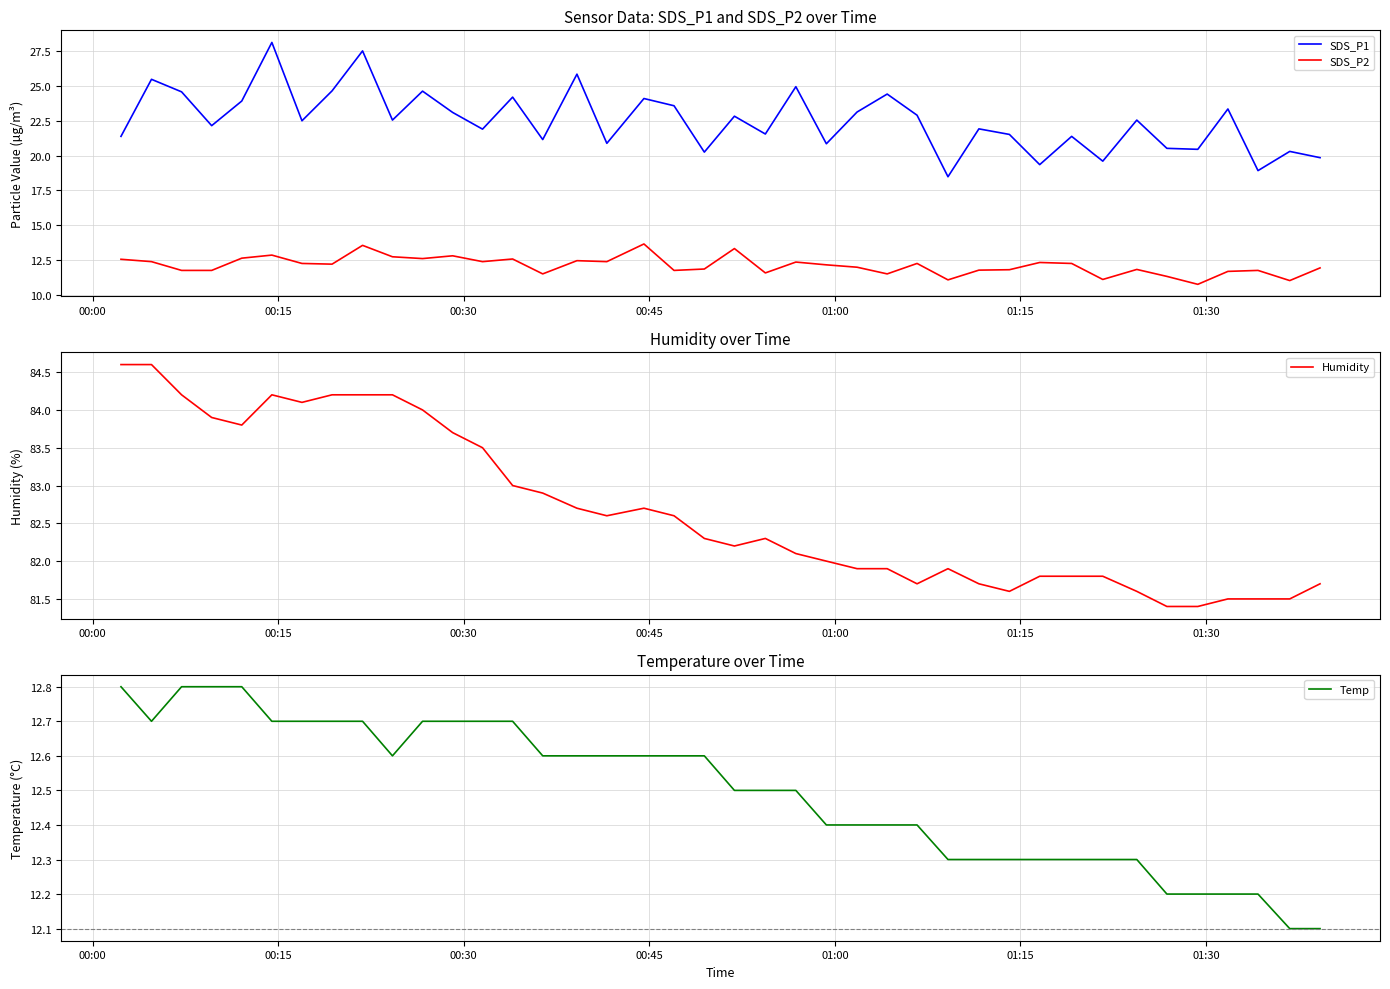

True or false: SDS_P1 and SDS_P2 cross at least once.

False